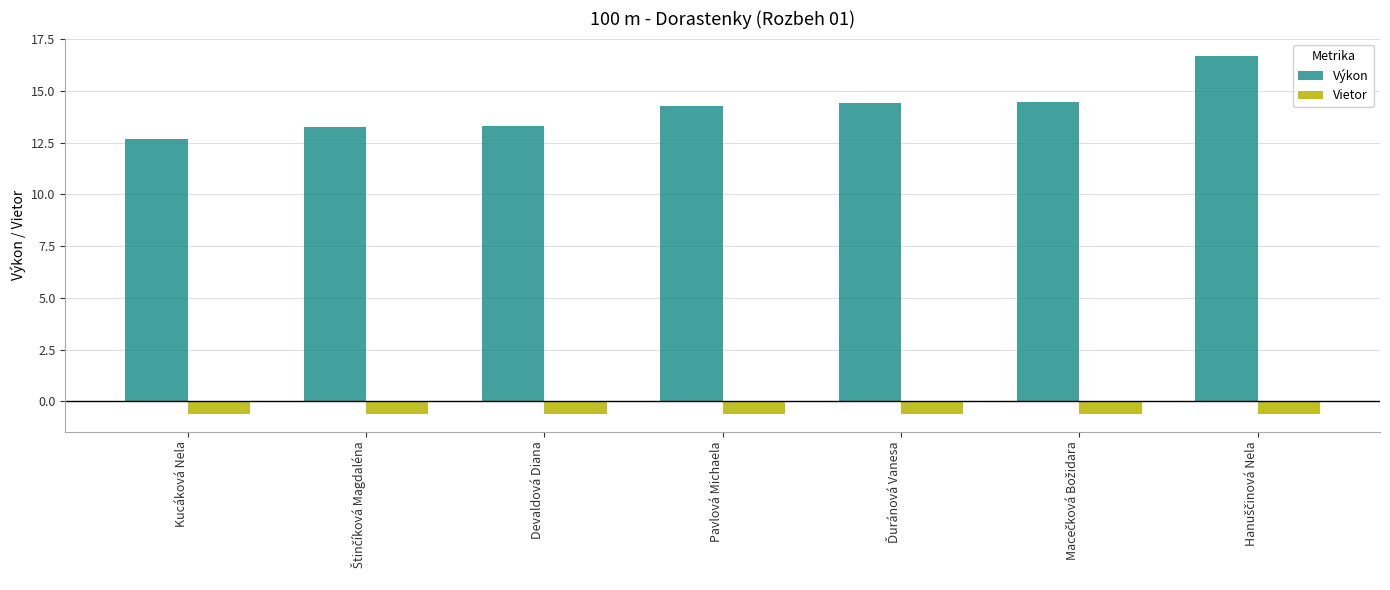

What are all the series names shown in the legend?

Výkon, Vietor